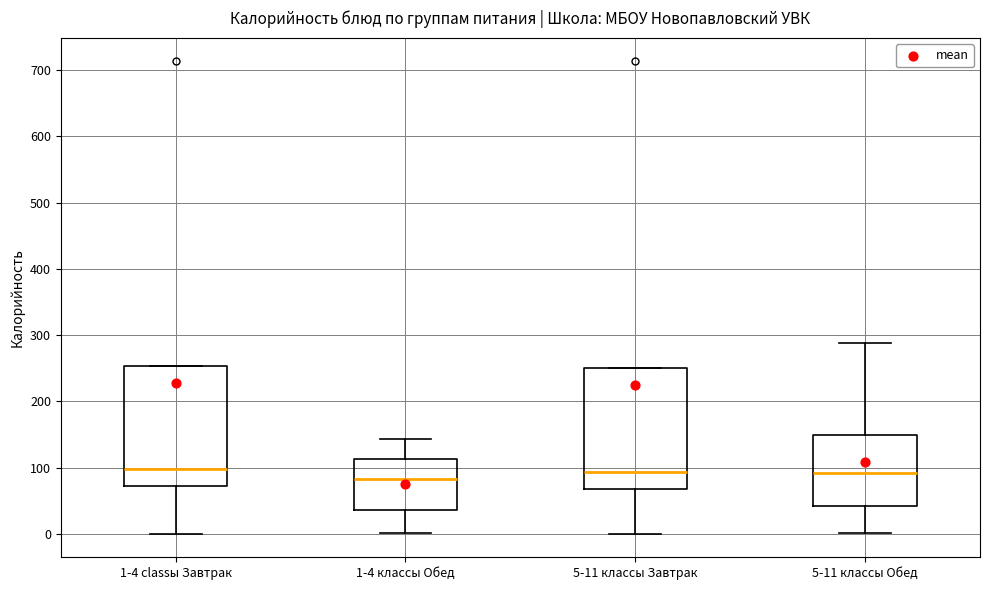

Reading left to right, read every box against the y-axis: the position of its median line, the range the box covers, and the ends of its whiskers. The values are not printed on the chart, so give them approximately, as read against the axis.

1-4 classы Завтрак: median 100, box 70 to 250, whiskers 0 to 250
1-4 классы Обед: median 80, box 40 to 110, whiskers 0 to 140
5-11 классы Завтрак: median 90, box 70 to 250, whiskers 0 to 250
5-11 классы Обед: median 90, box 40 to 150, whiskers 0 to 290